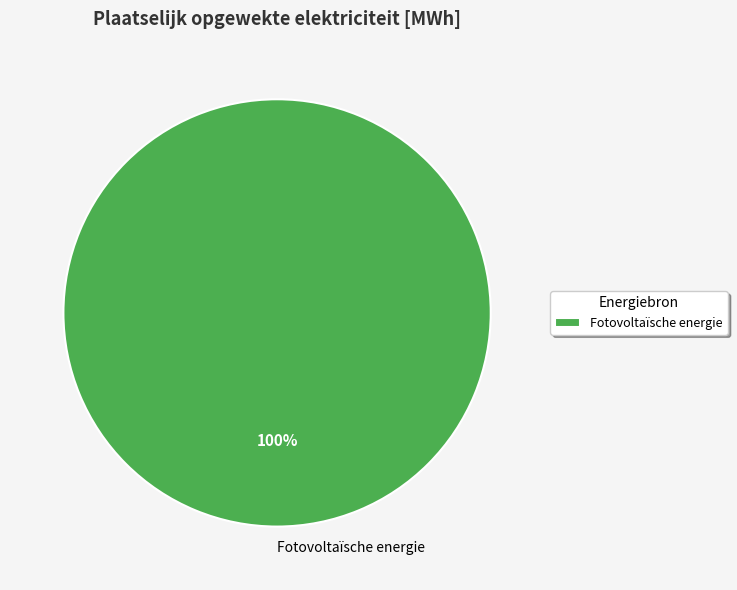

To the nearest percent, what portion does Fotovoltaïsche energie represent?

100%